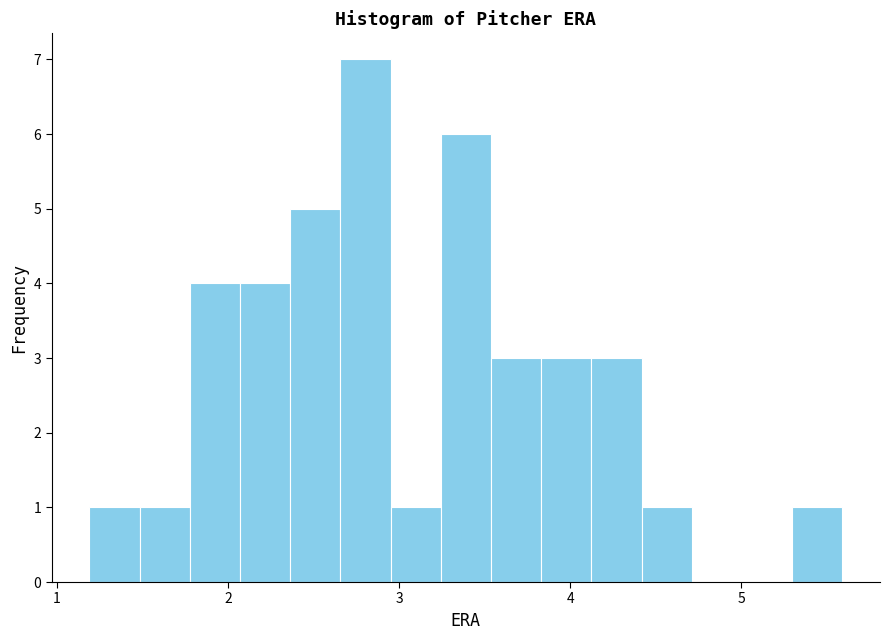

Read against the x-axis, roughly where is the centre of the tallest bar?

2.8